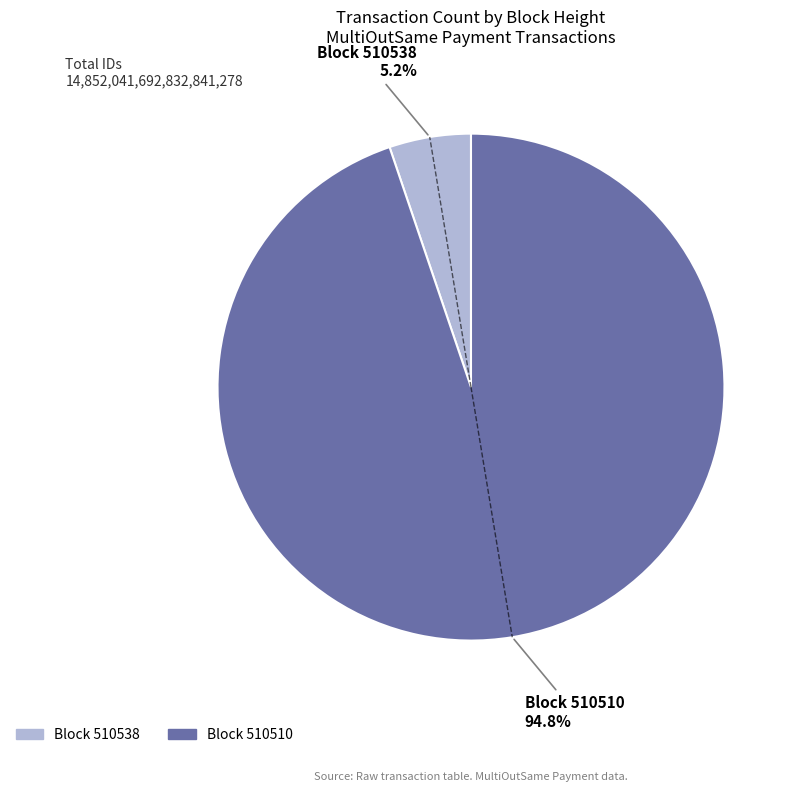

Is there a majority slice in this chart?

Yes